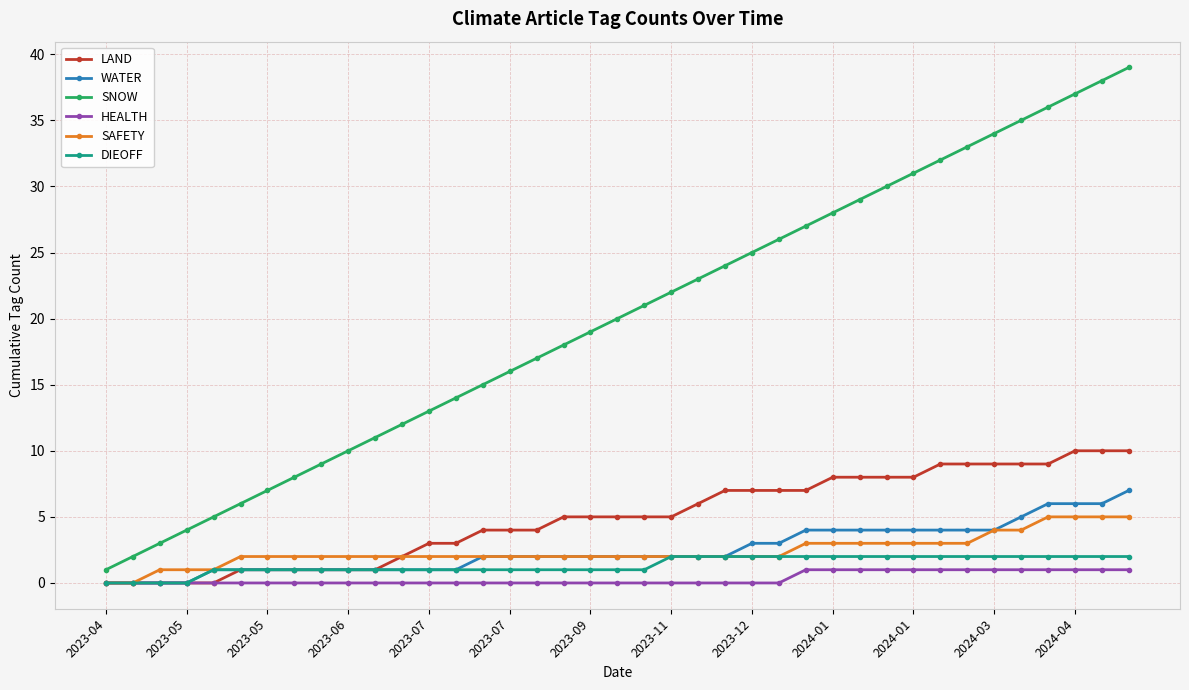

Which series has the largest total across all categories?

SNOW